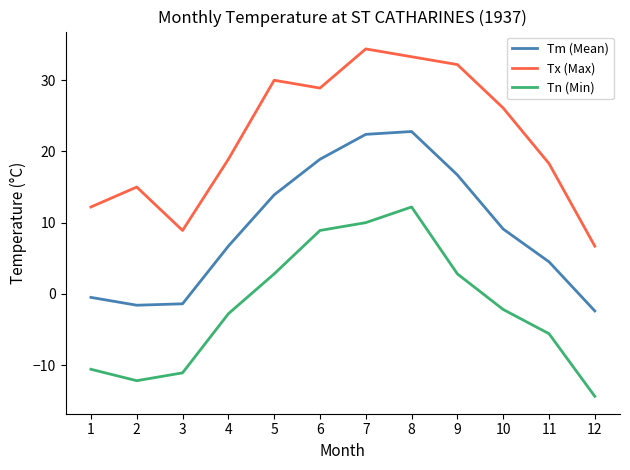

How many values in the Tm (Mean) series are below 9?

6